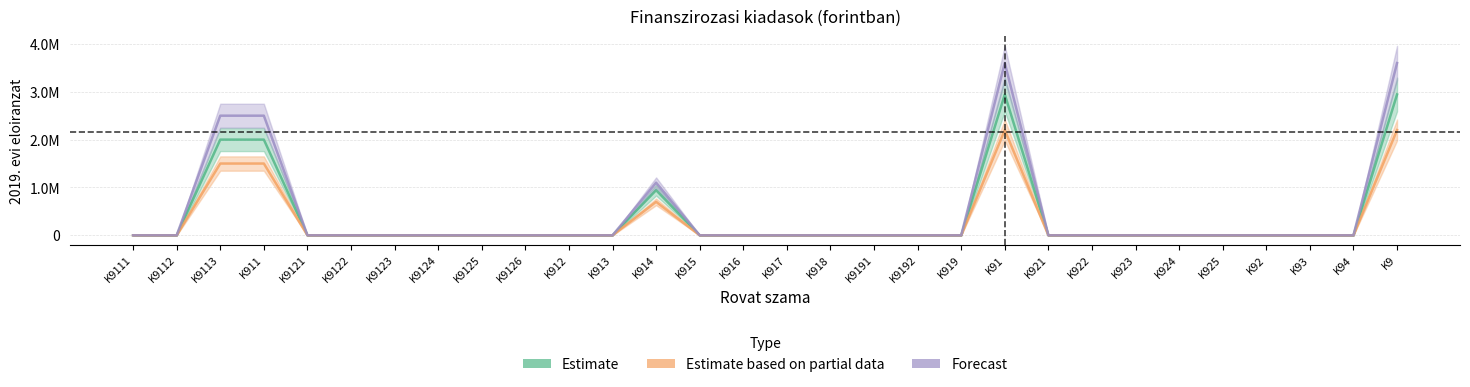

At which label is Estimate based on partial data closest to 1100000?

K9113